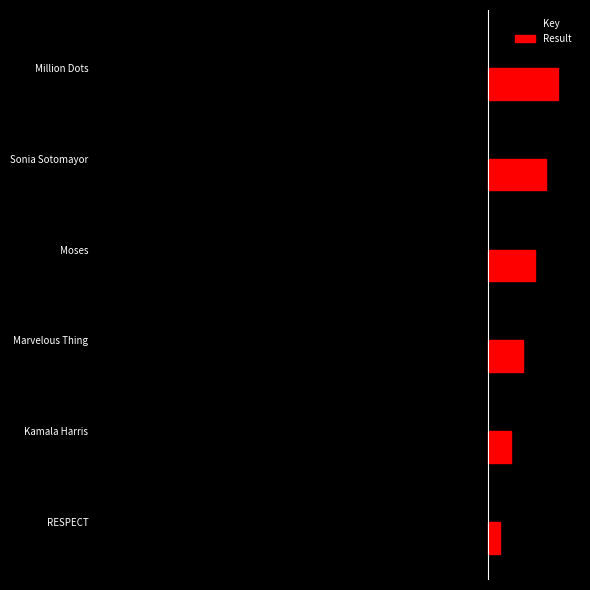

What are all the series names shown in the legend?

Key, Result